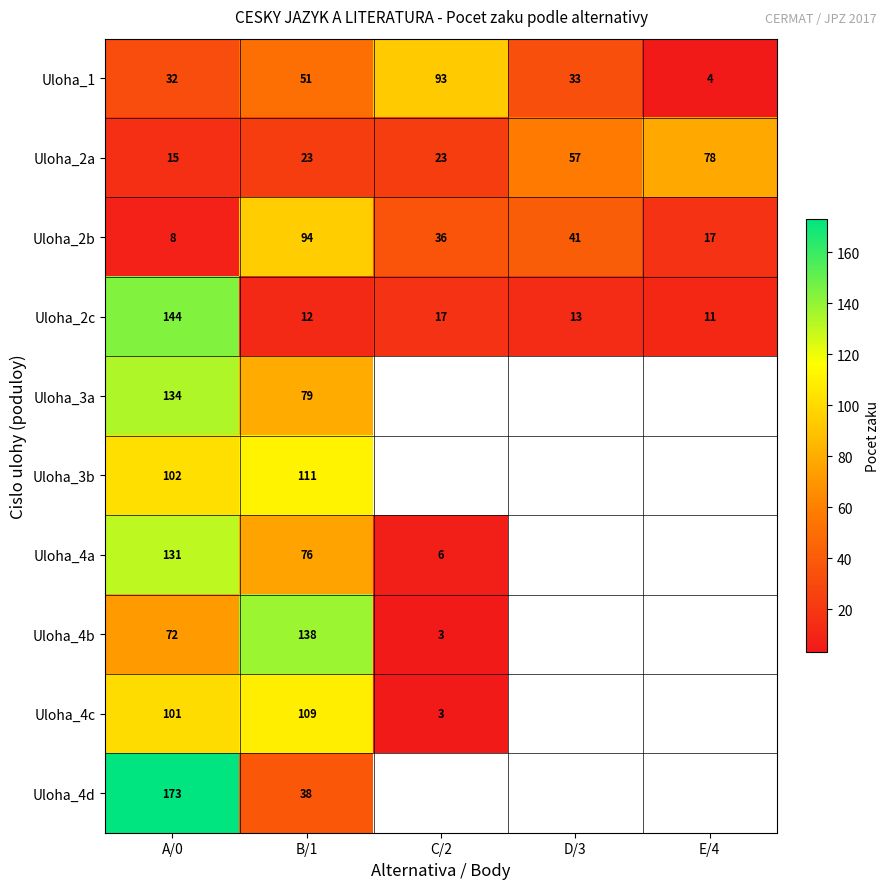

At how many categories does at least one series exceed 95?

2